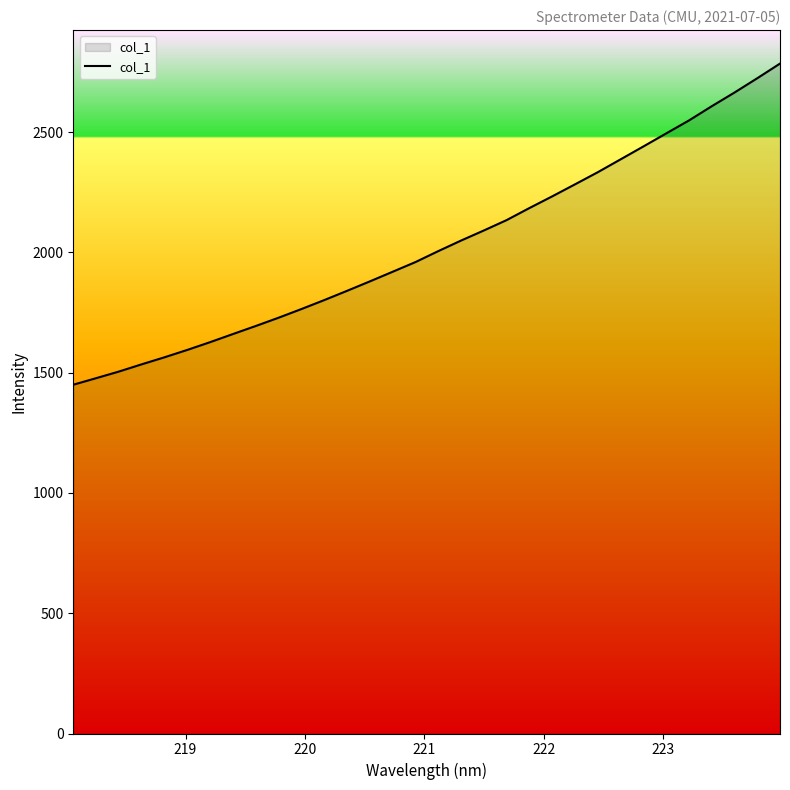

What is the greatest value displayed?

2784.5